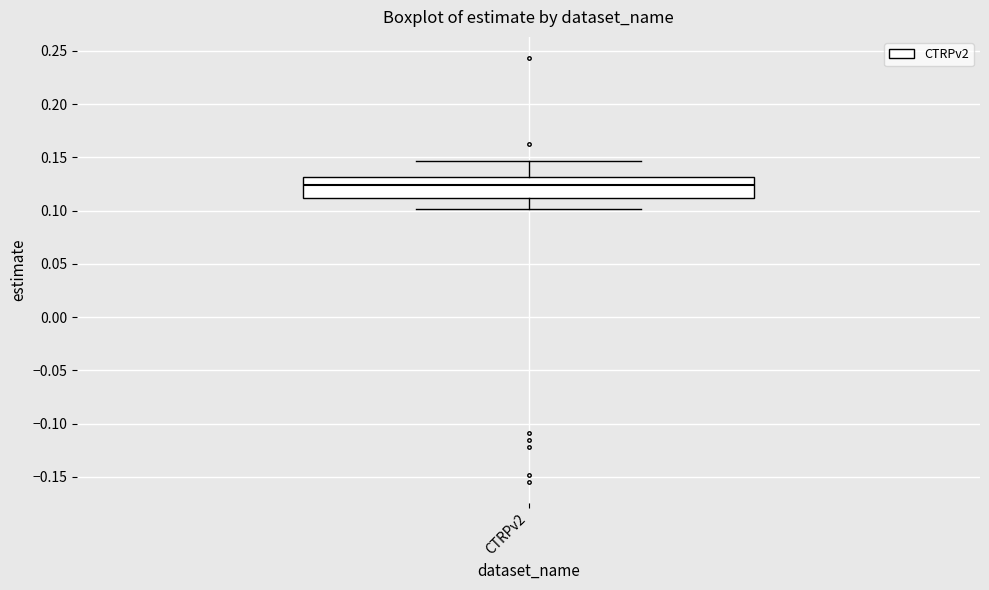

Read this box plot against the y-axis: the position of the median line, the range covered by the box, and the ends of both whiskers. The values are not printed on the chart, so give them approximately, as read against the axis.

median 0.125, box 0.110 to 0.130, whiskers 0.100 to 0.145